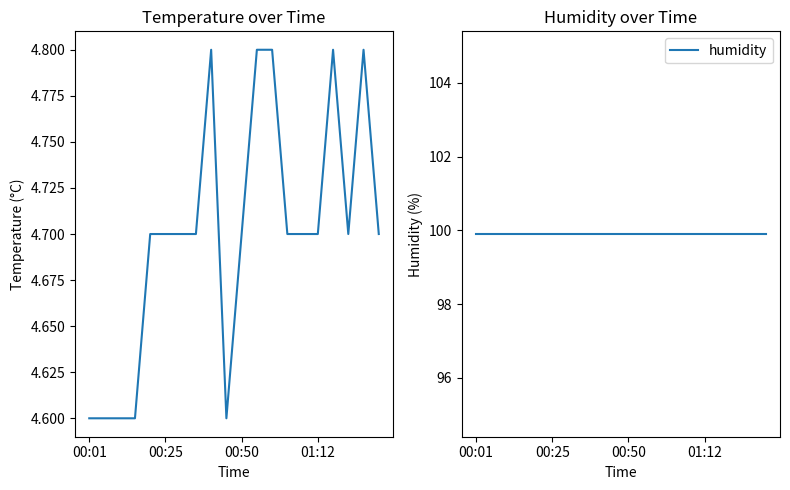

True or false: temperature and humidity intersect in this chart.

False